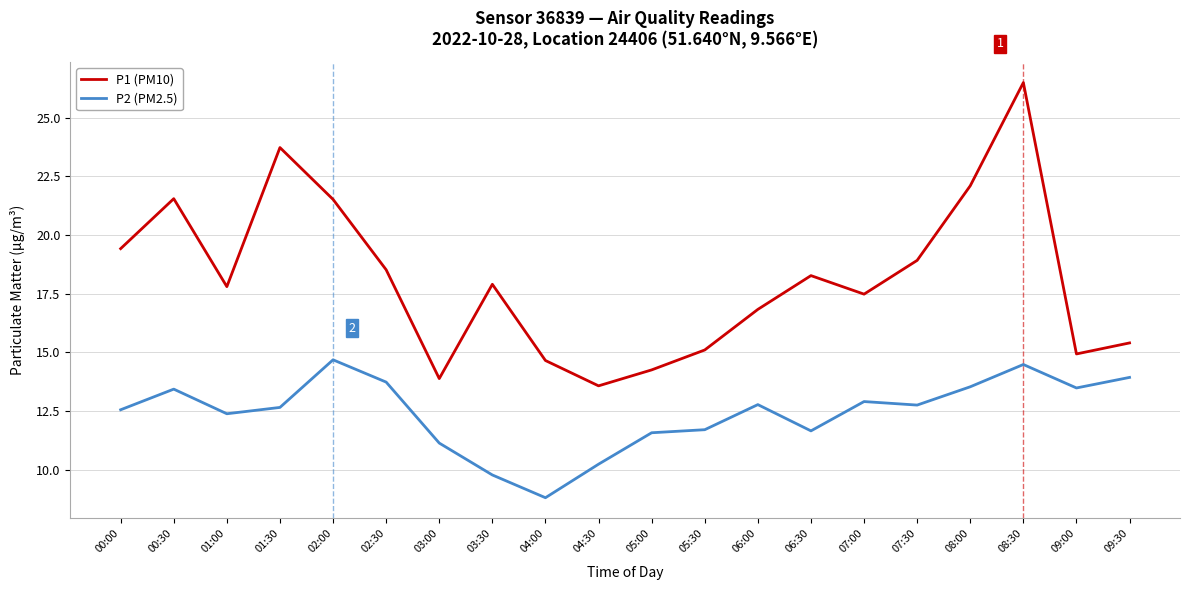

What position from the left is 06:00?

13